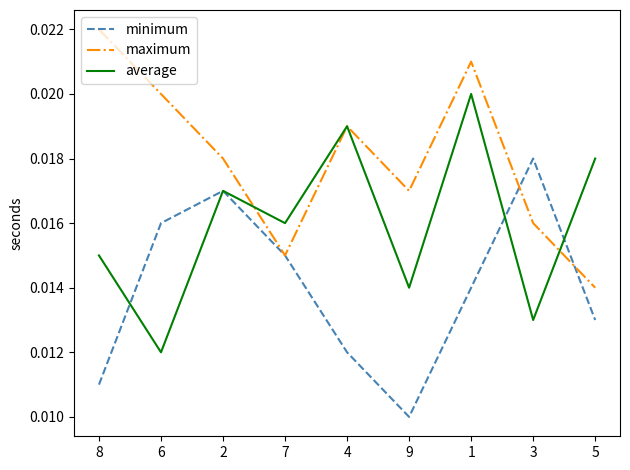

At which label does maximum reach its peak?

8